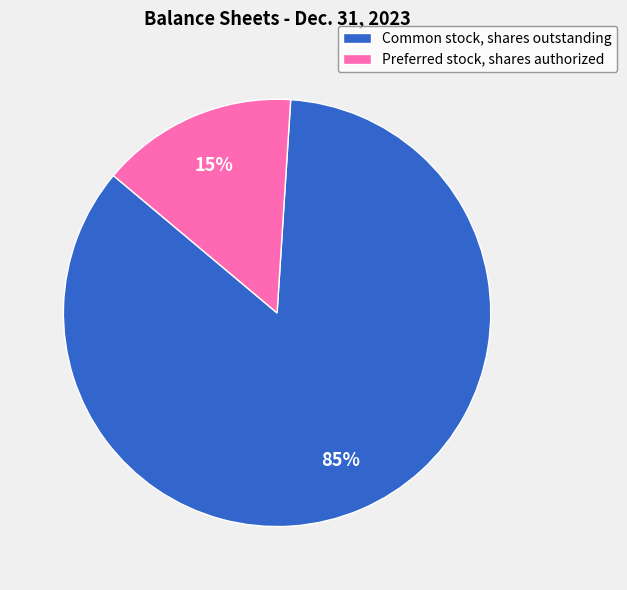

Which slice is the largest?

Common stock, shares outstanding